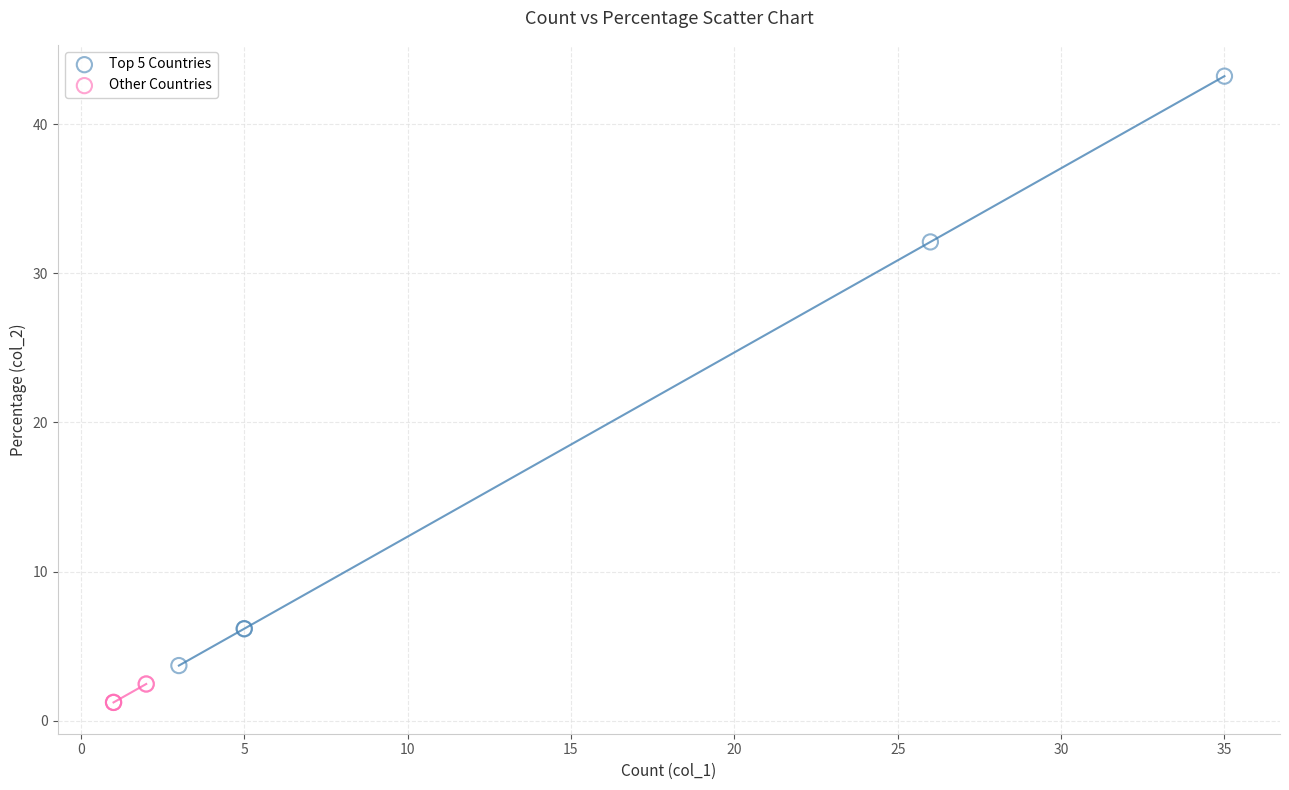

Which series contains the lowest Y value?

Other Countries